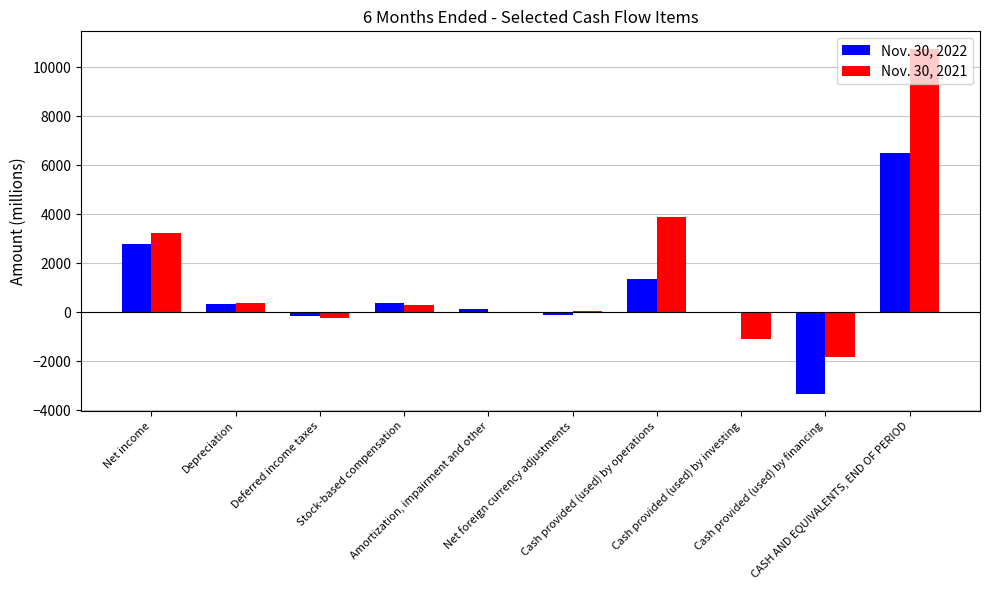

At which label does Nov. 30, 2021 first exceed 306?

Net income